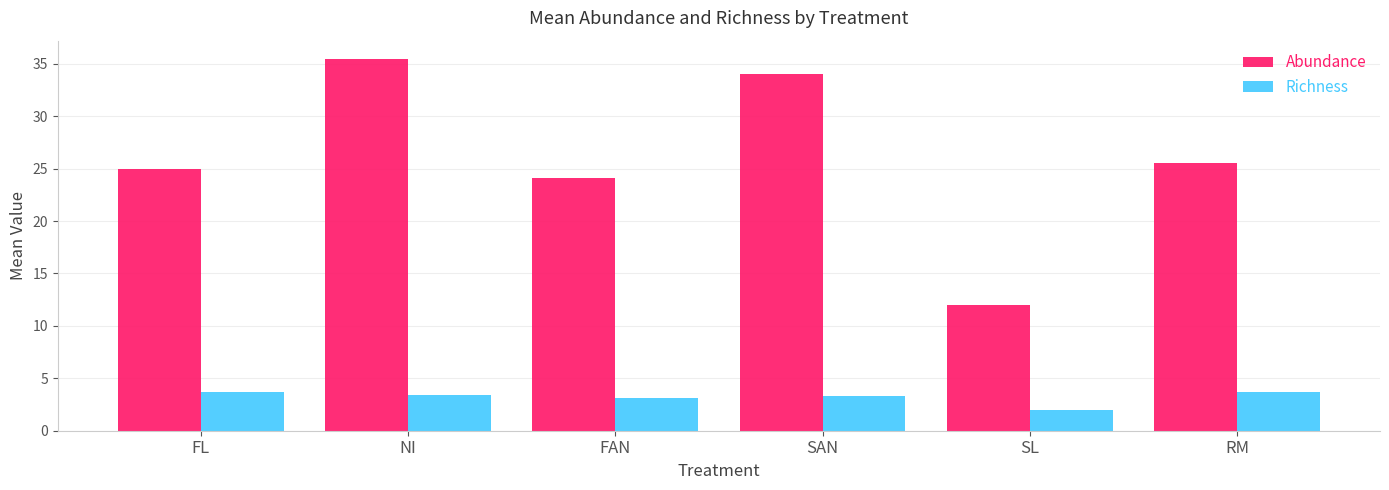

What is the difference between the highest and lowest values at FAN?

21.0